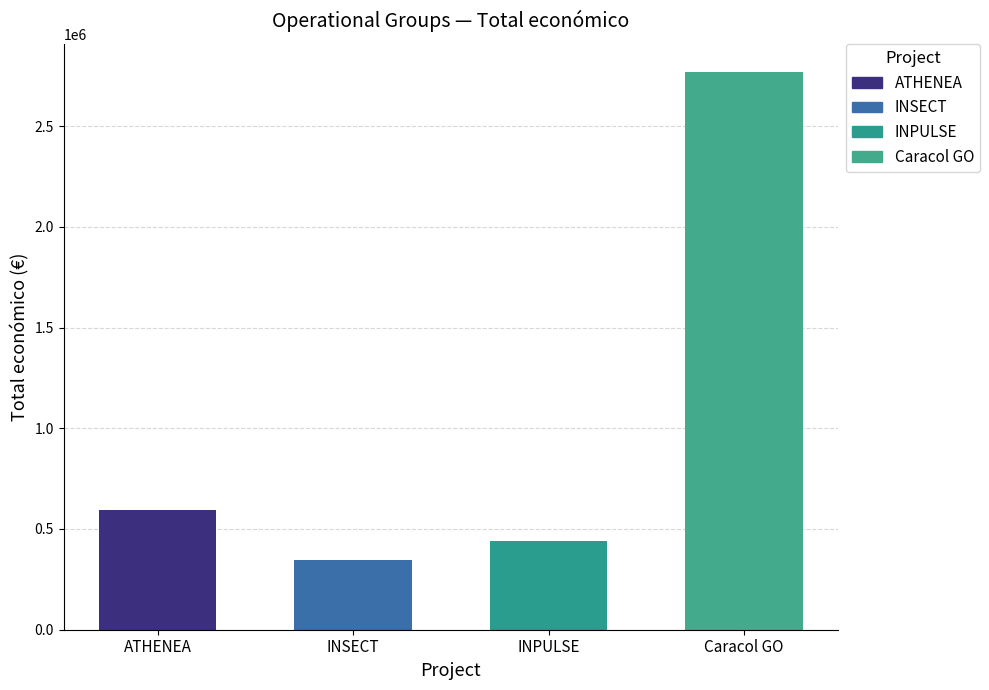

How many data points are less than 595436?

2